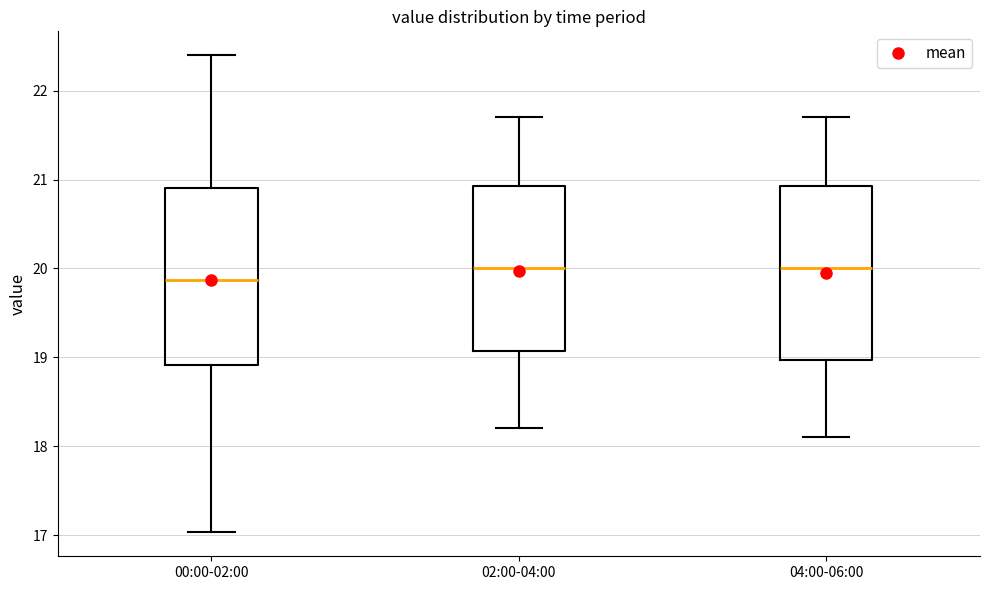

Where is the upper edge of the box for 04:00-06:00 on the y-axis? The values are not printed on the chart, so give them approximately, as read against the axis.

20.9